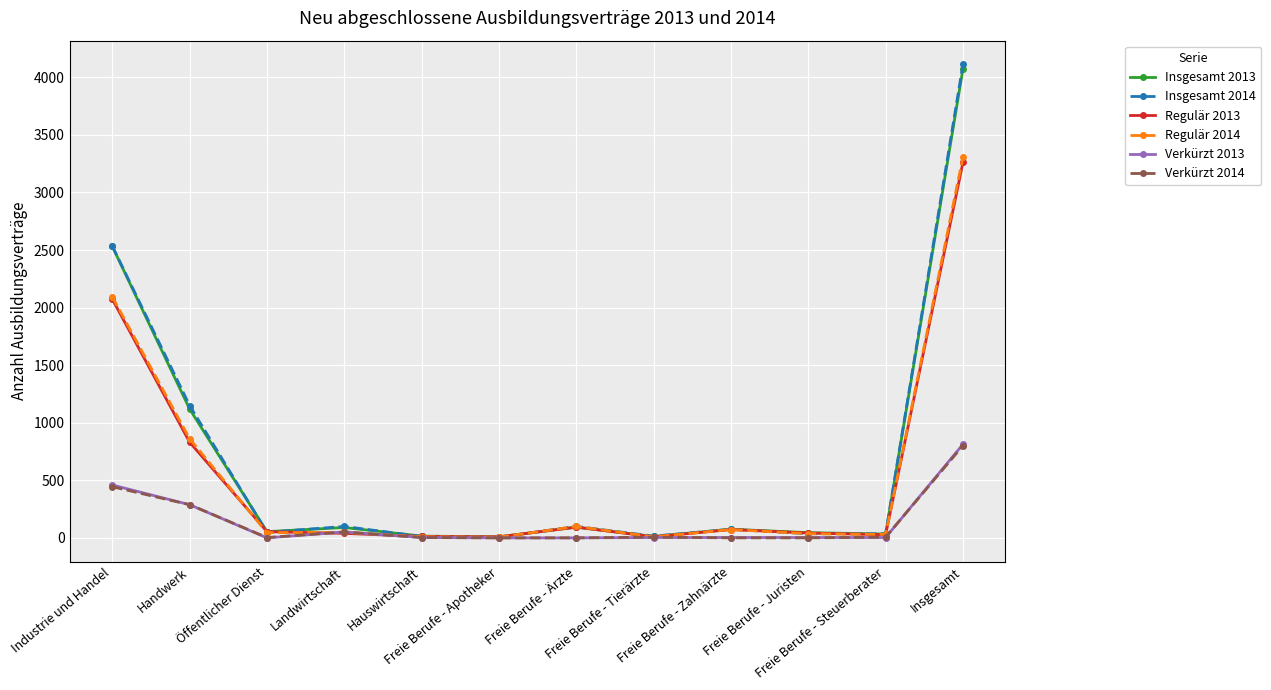

What is the lowest value of the Regulär 2014 series?

6